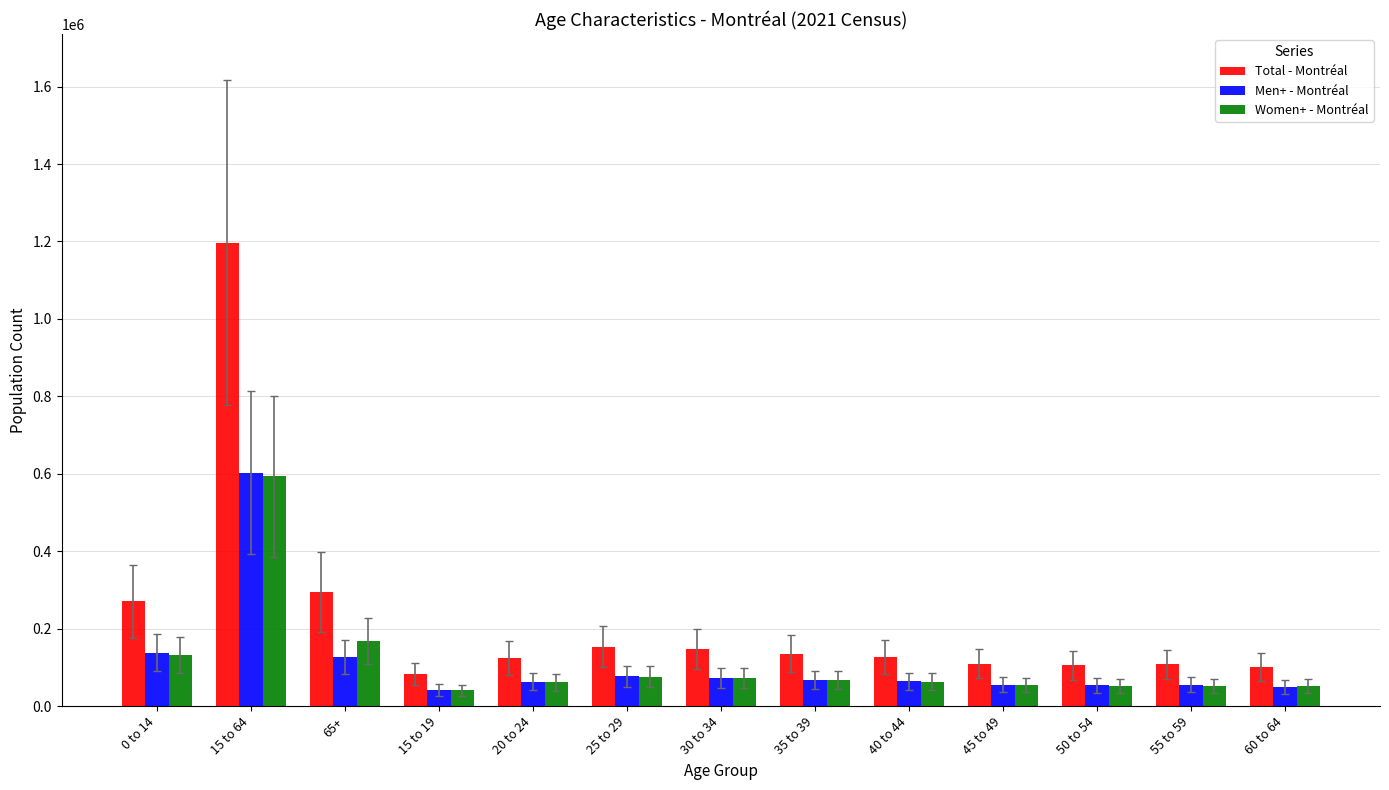

What position from the left is 50 to 54?

11